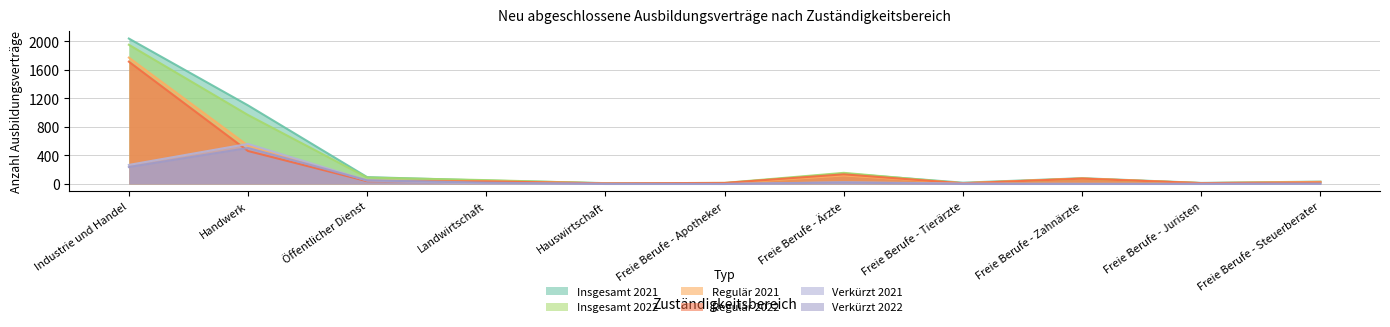

At how many categories does at least one series exceed 1624?

1